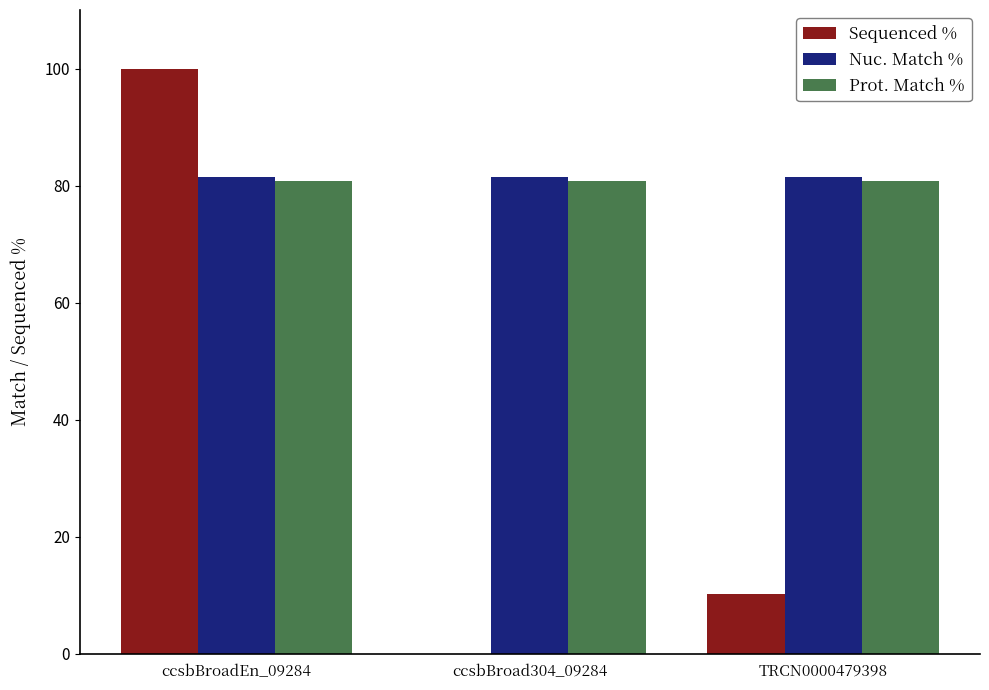

How many groups of bars are there?

3